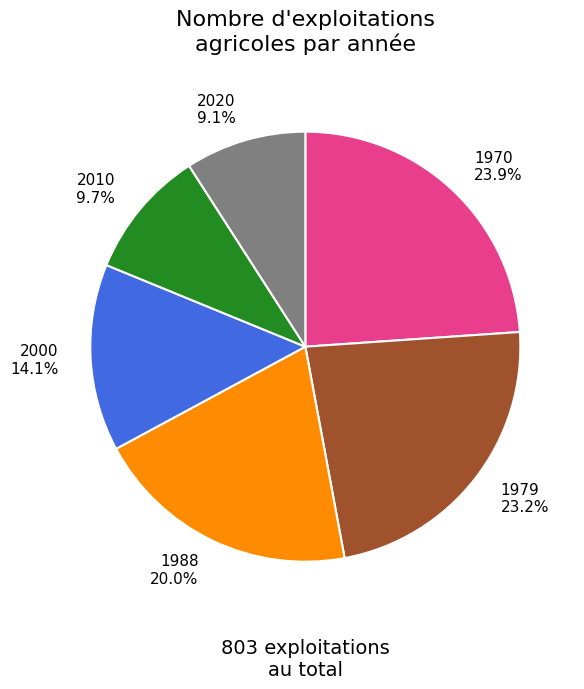

Combined, do 2020 and 1988 account for over 50%?

No